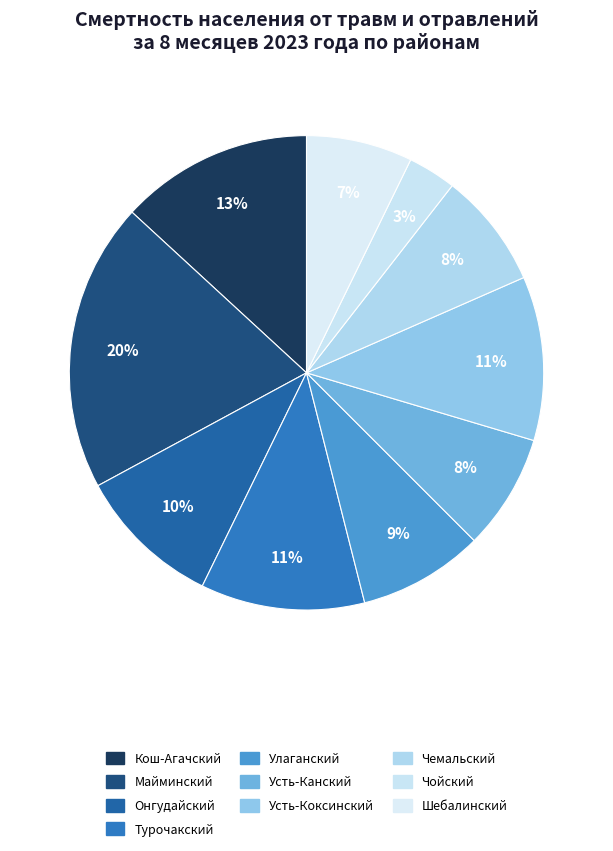

How many slices are in this pie chart?

10